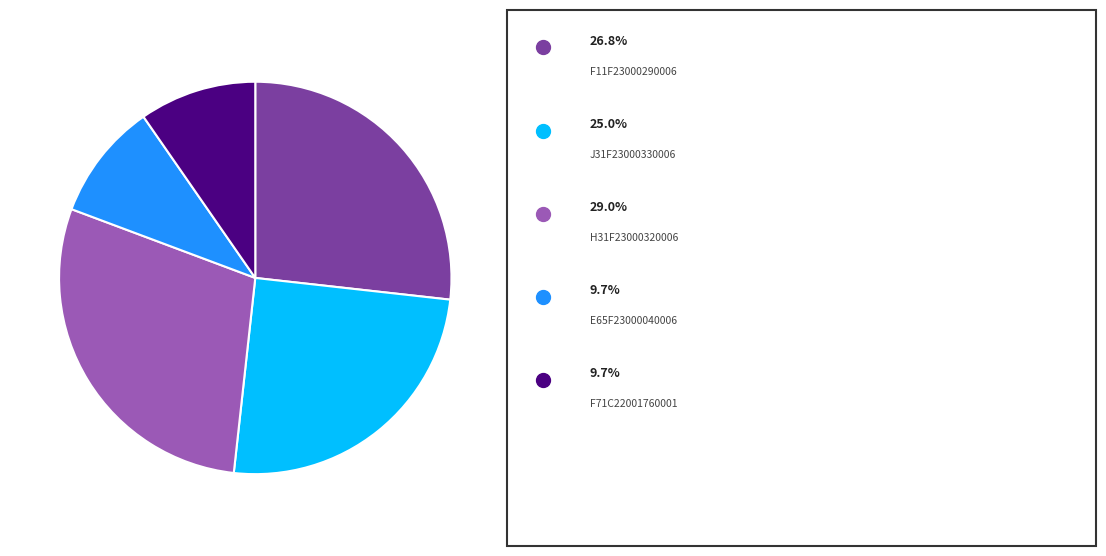

Does any single category account for the majority?

No